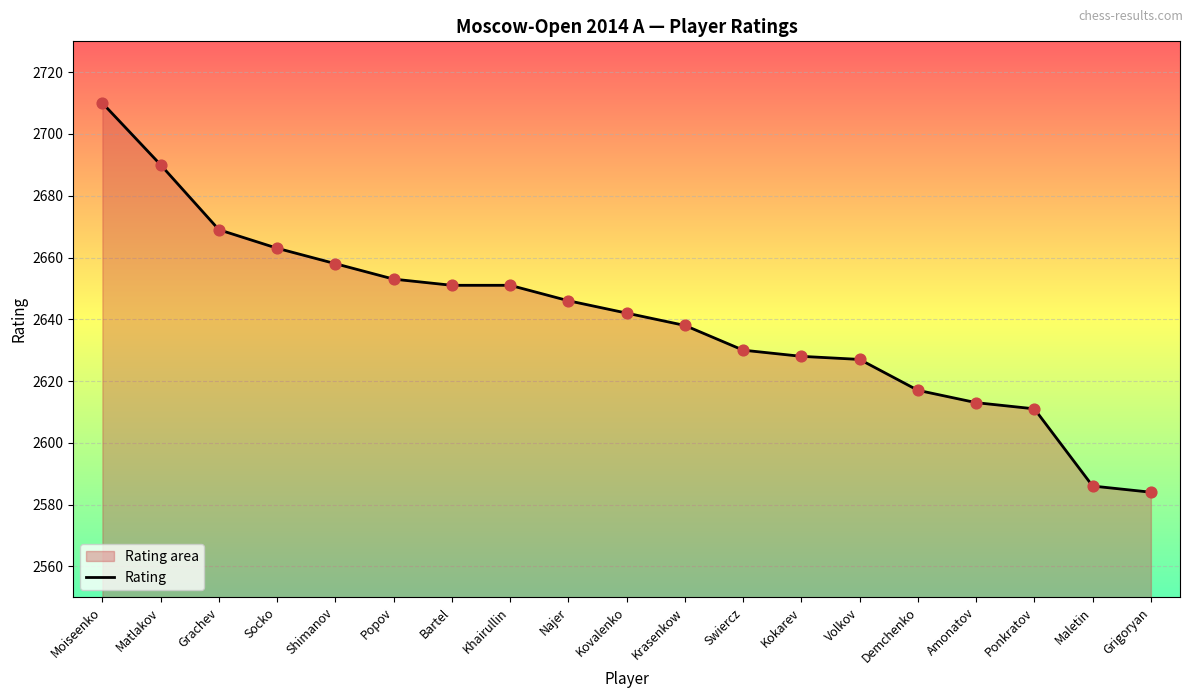

What is the change in value from Bartel to Najer?

-5